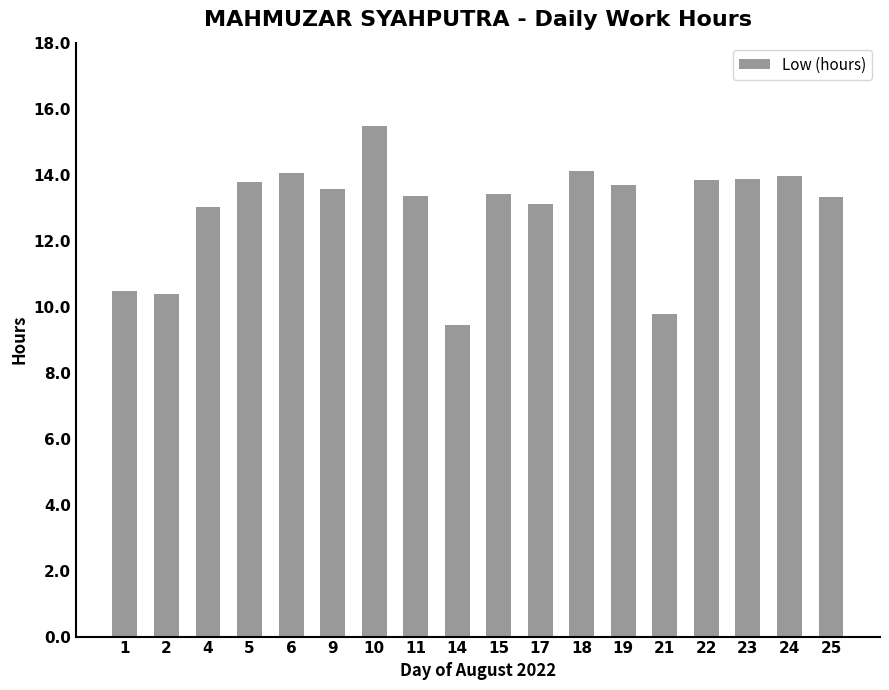

How many bars are there in total?

18